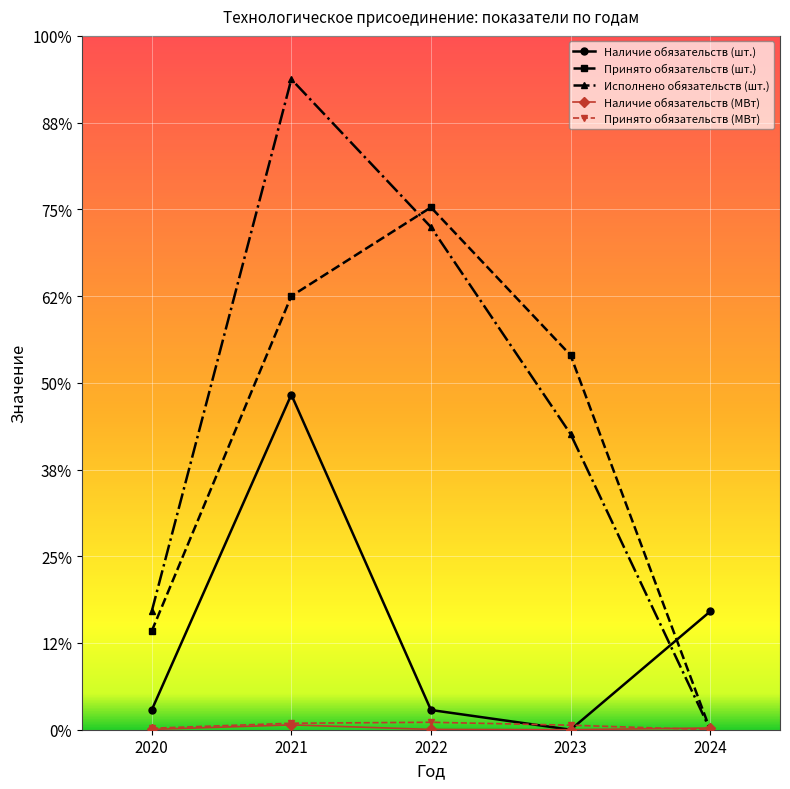

Rank the series by their maximum value, from highest to lowest.

Исполнено обязательств (шт.), Принято обязательств (шт.), Наличие обязательств (шт.), Принято обязательств (МВт), Наличие обязательств (МВт)